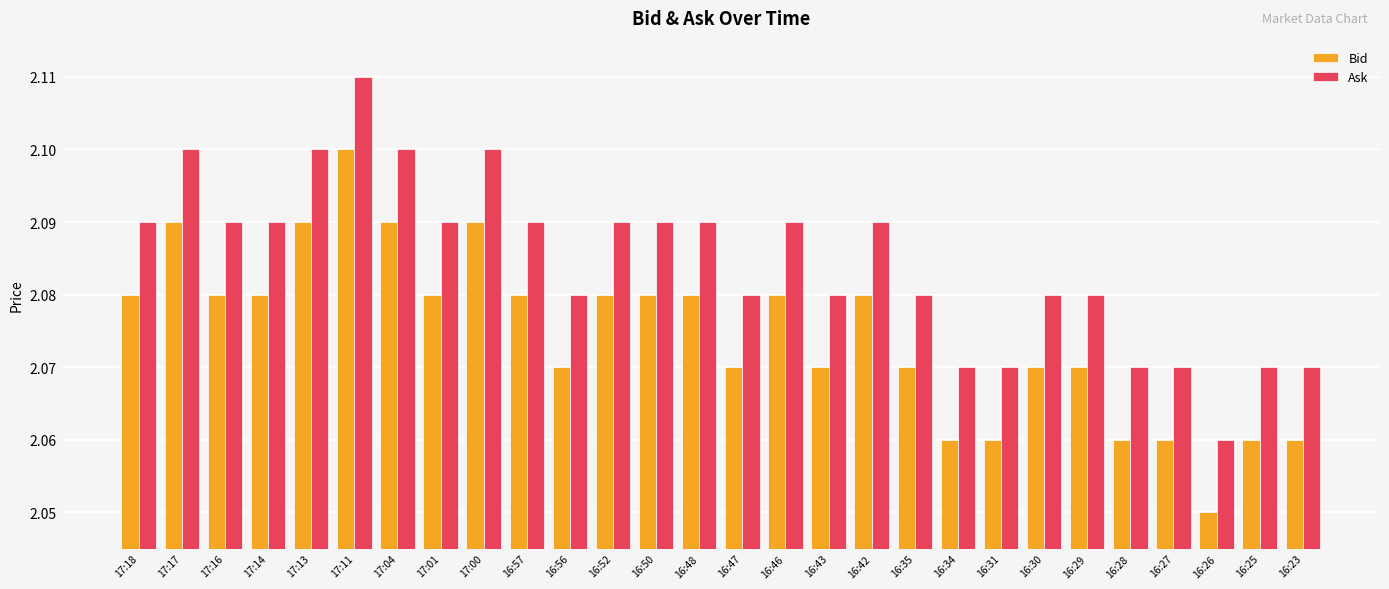

What is the label of the 24th bar from the right?

17:13